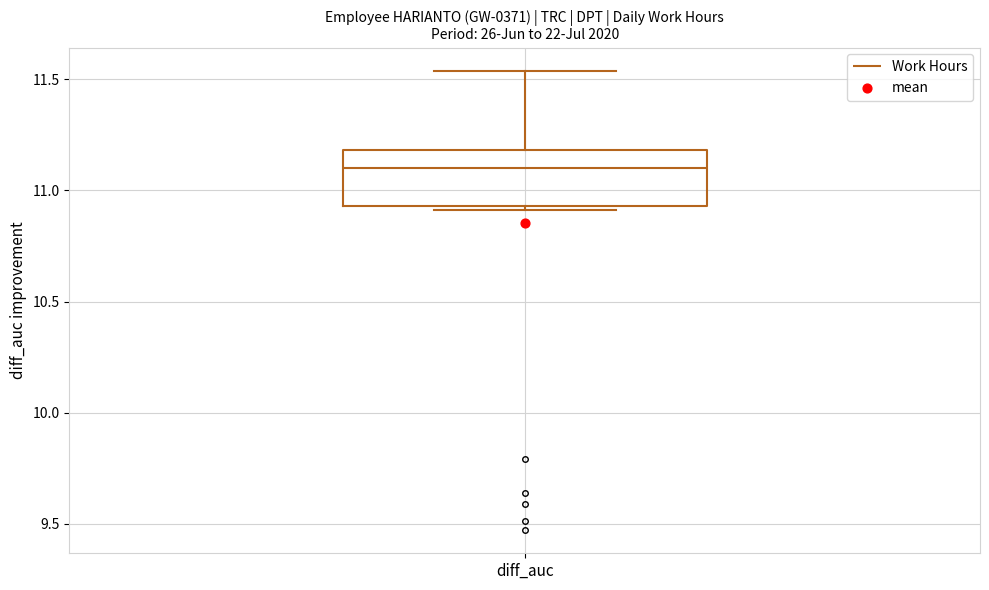

Where does the upper whisker of the box for diff_auc end on the y-axis? The values are not printed on the chart, so give them approximately, as read against the axis.

11.55